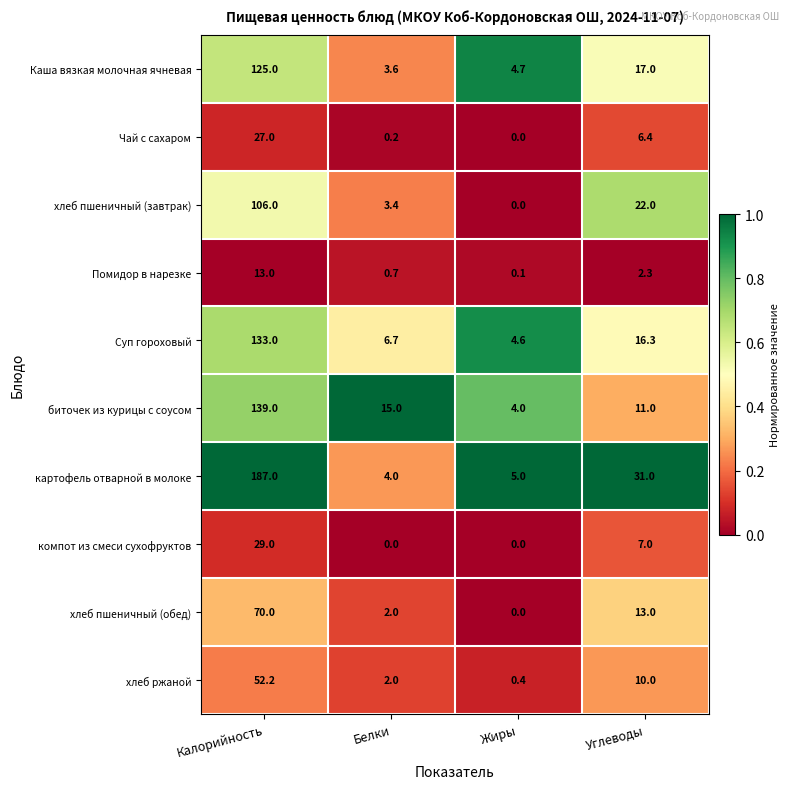

At which category is the sum across all series the highest?

Калорийность